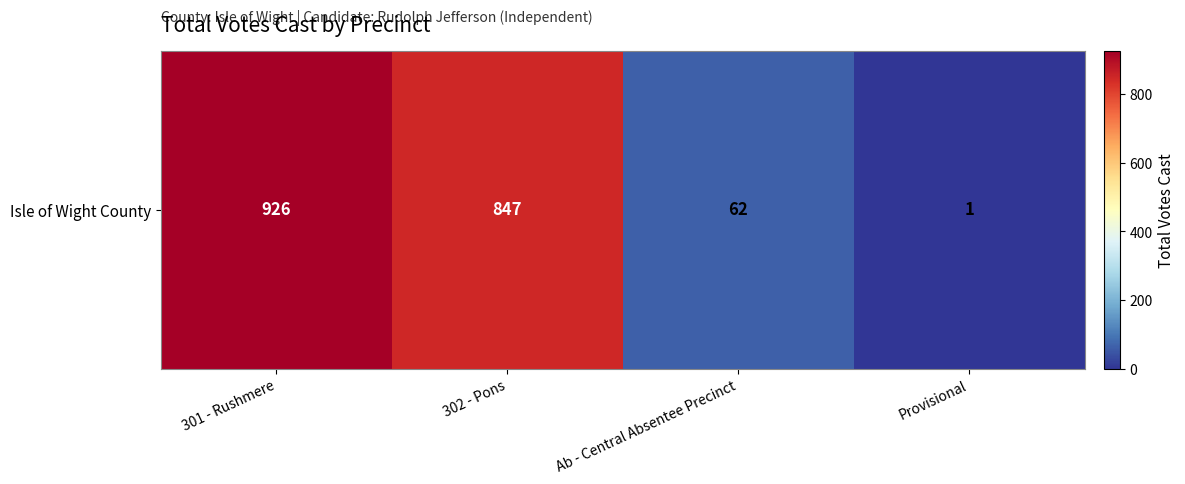

Reading left to right, extract all data points from this chart.

926	847	62	1